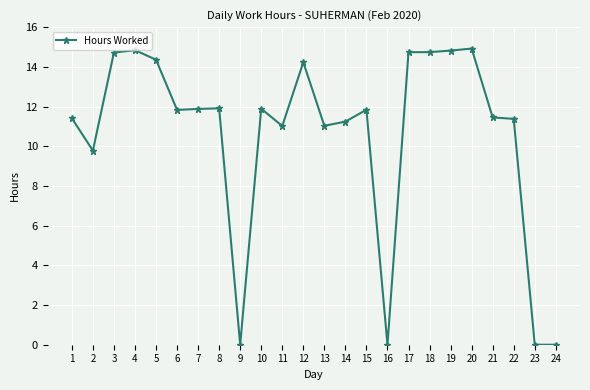

At which label does the data first exceed 11?

1